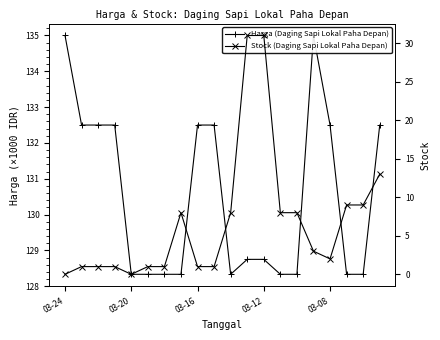

At how many categories does at least one series exceed 73?

20